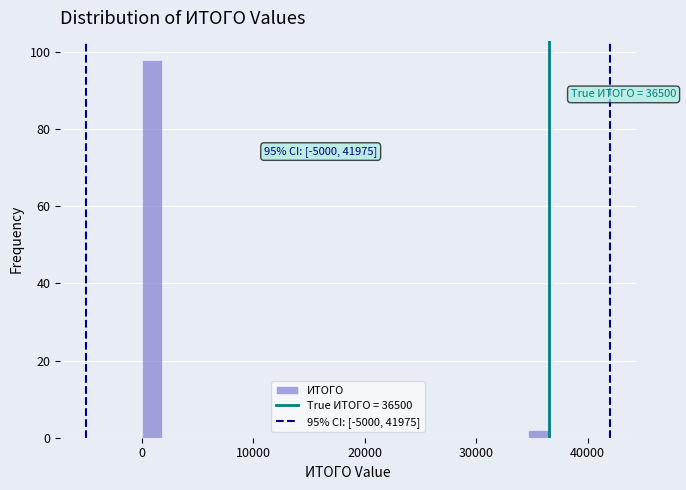

Read against the x-axis, roughly where is the centre of the tallest bar?

1000